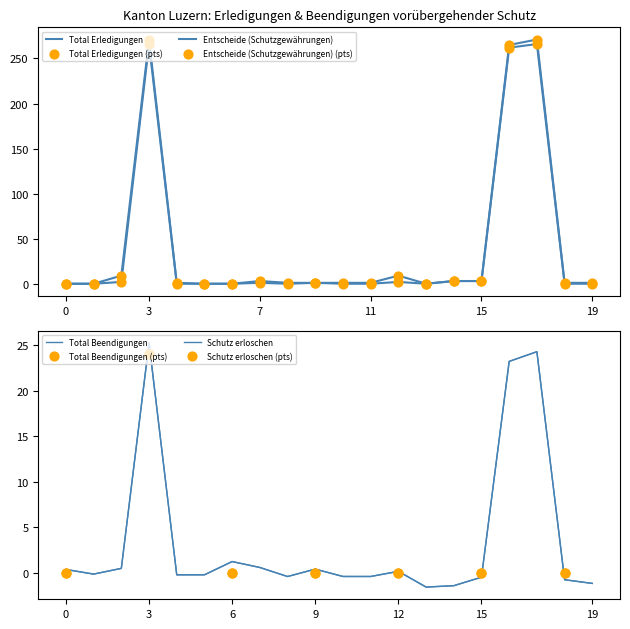

What are all the series names shown in the legend?

Total Erledigungen, Entscheide (Schutzgewährungen), Total Beendigungen, Schutz erloschen